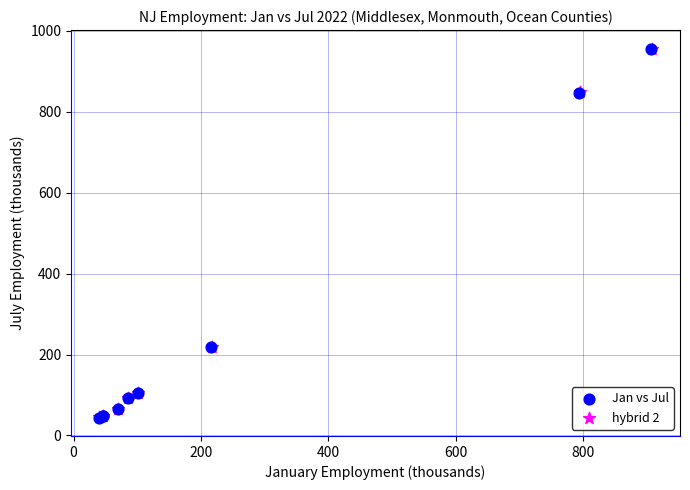

Which series has the largest Y range (max minus min)?

hybrid 2